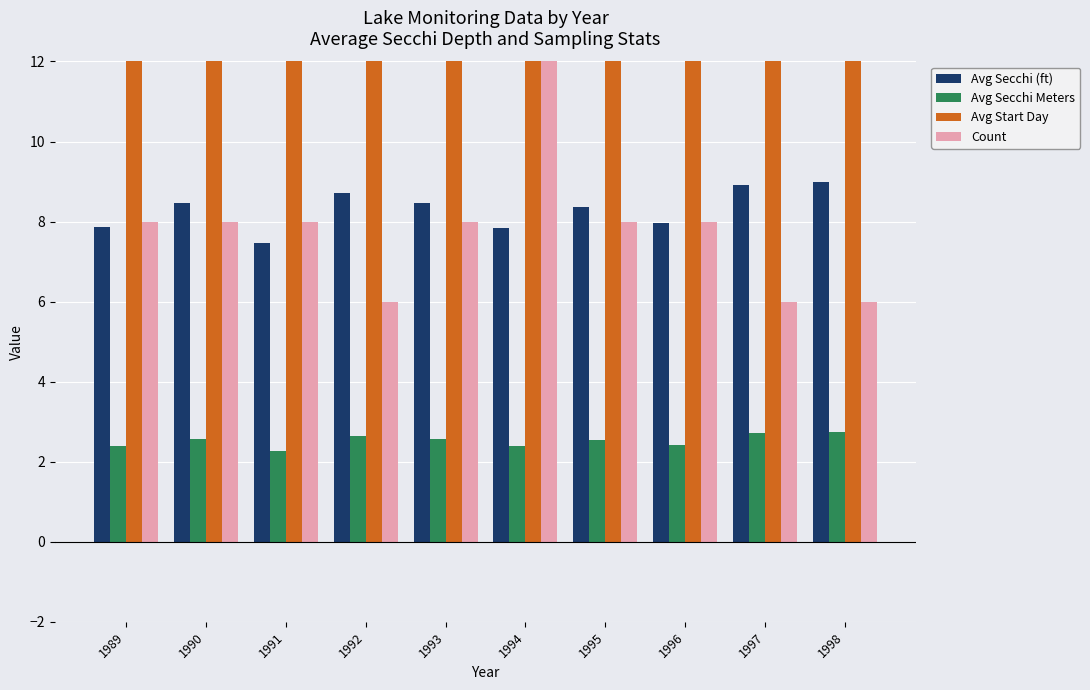

At which label does Count first exceed 8?

1994